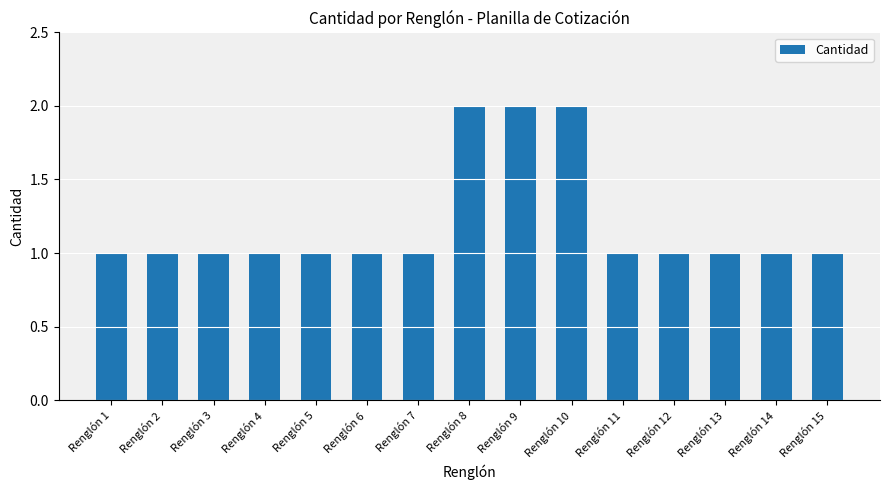

What is the value of the 11th bar from the left?

1